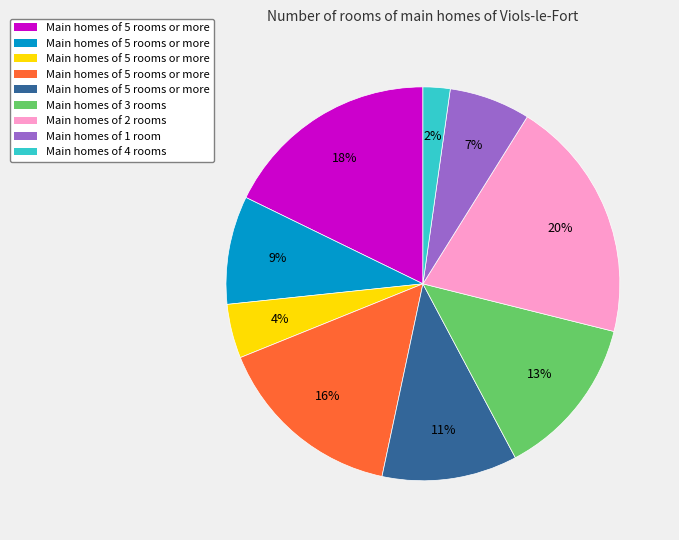

Does any single category account for the majority?

No